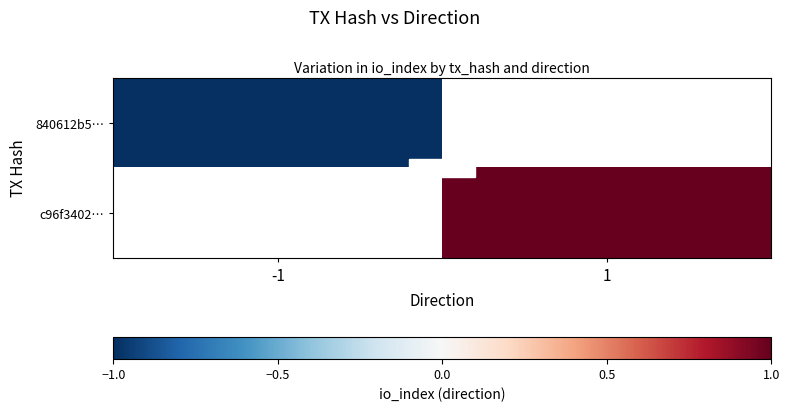

True or false: 840612b5… has a value of -1.5 at -1.

False